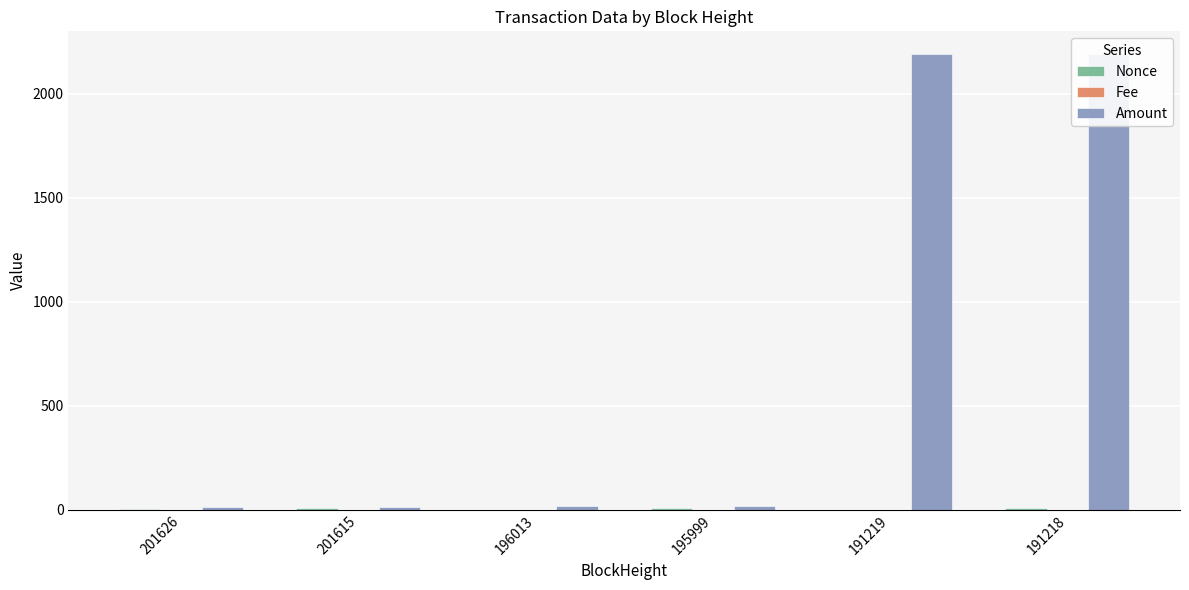

How many bars are there in each group?

3